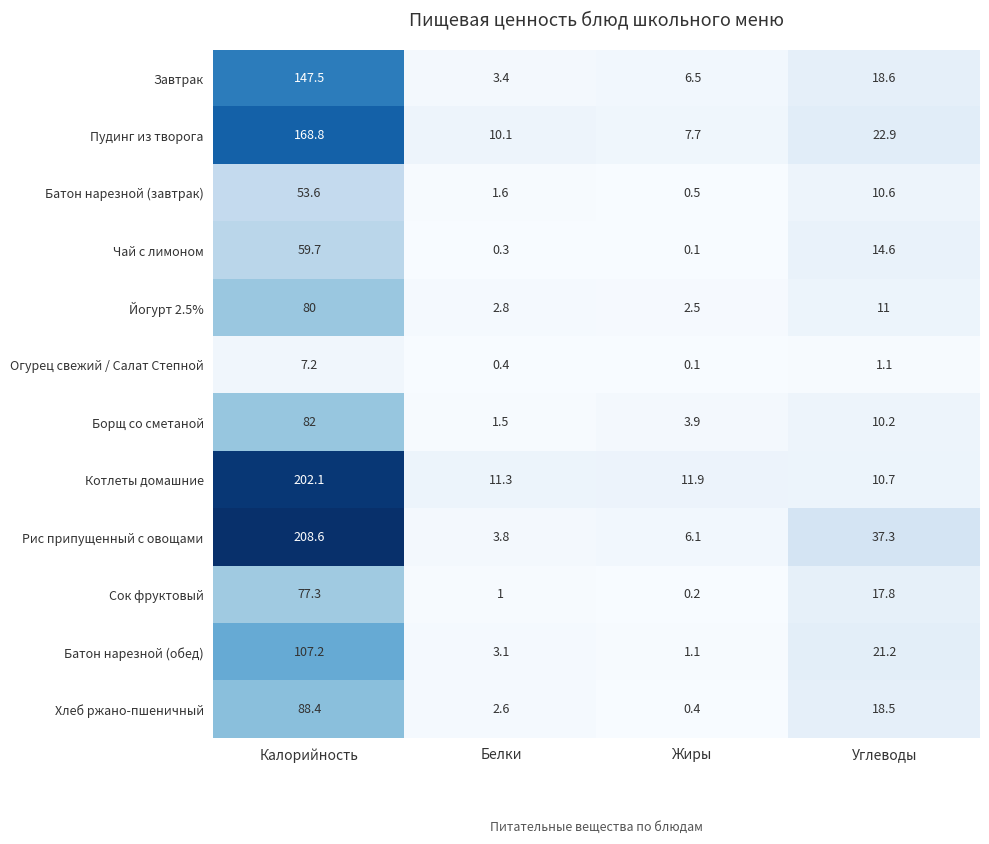

List the labels in order of Рис припущенный с овощами value, smallest first.

Белки, Жиры, Углеводы, Калорийность